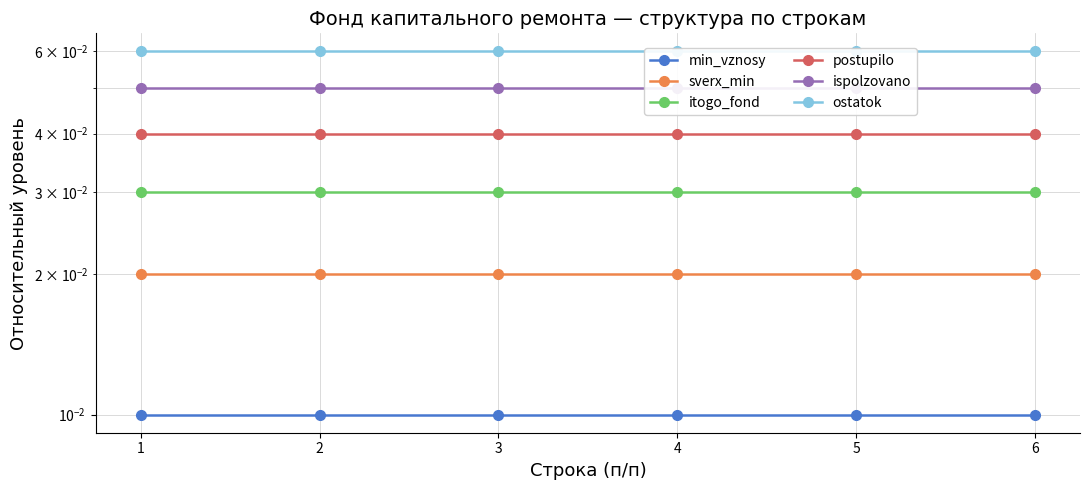

Count the number of data series in this chart.

6